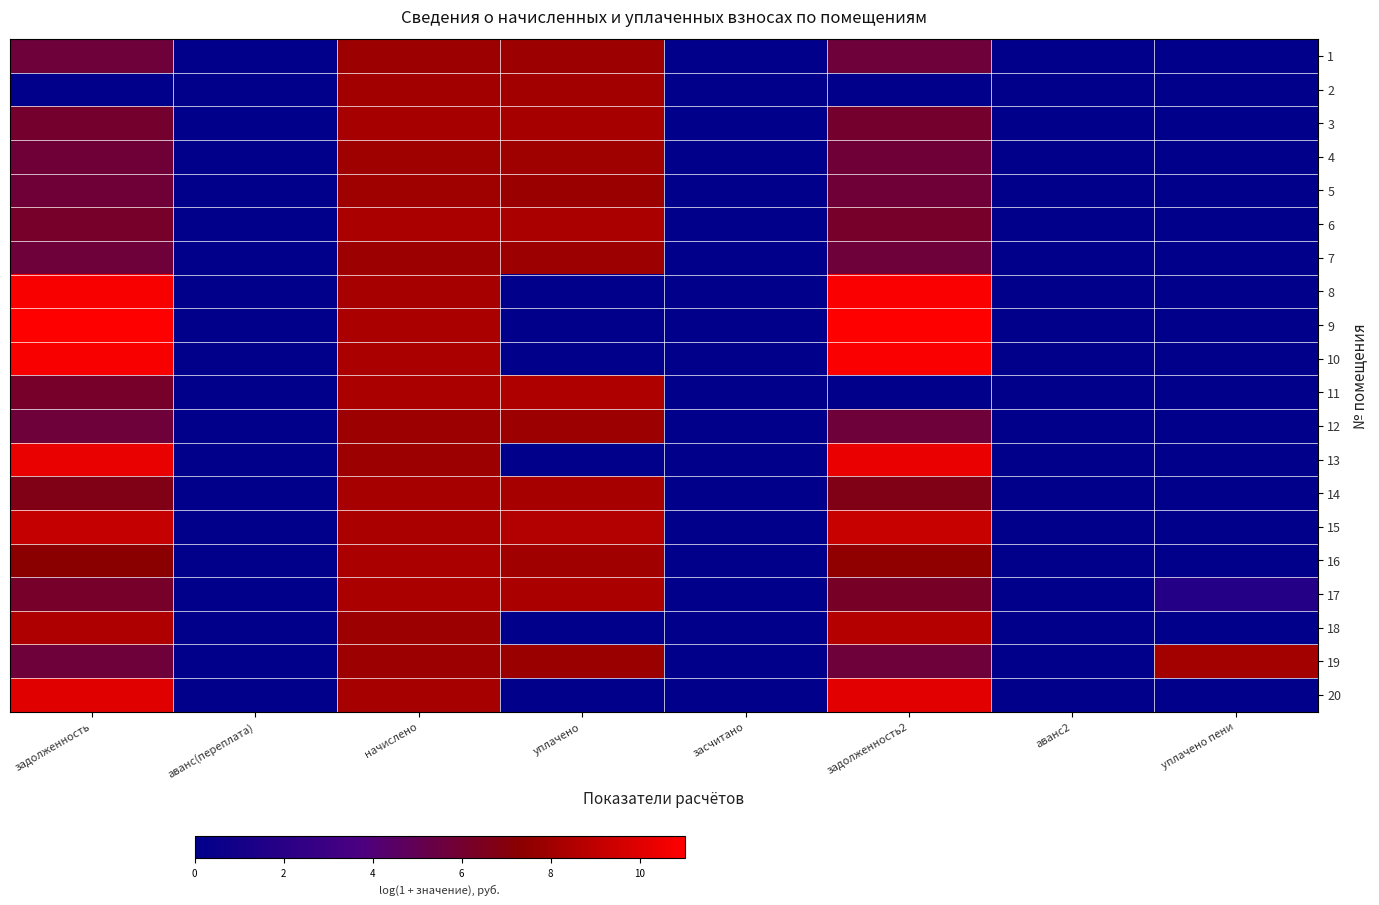

Which series has the largest range (max minus min)?

9